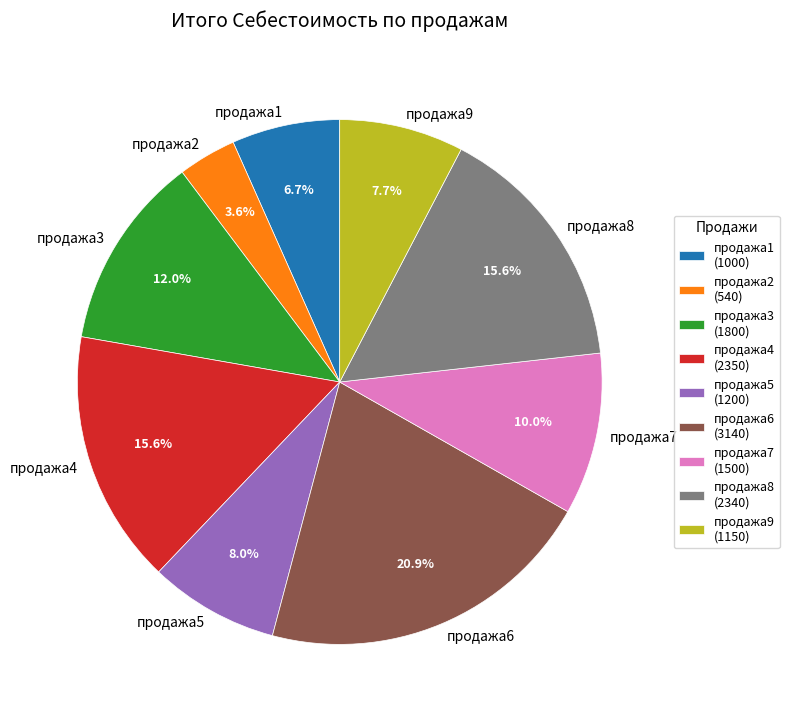

What is the ratio of the value at продажа2 to the value at продажа3?

0.3